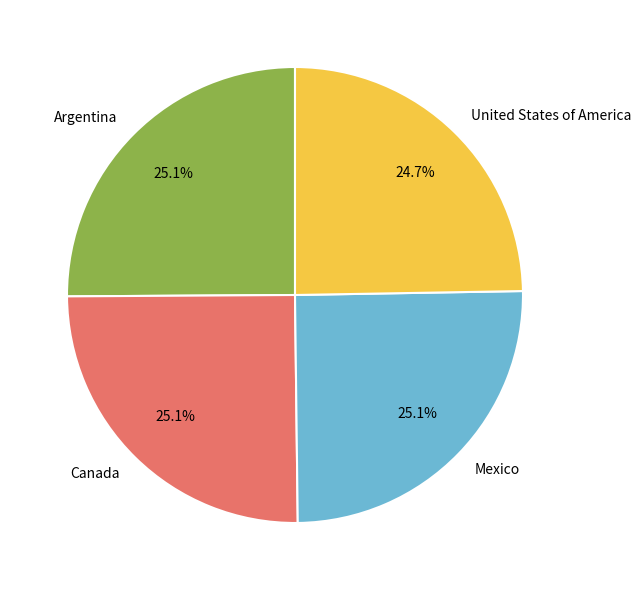

What is the total percentage of Mexico and Canada?

50.2%